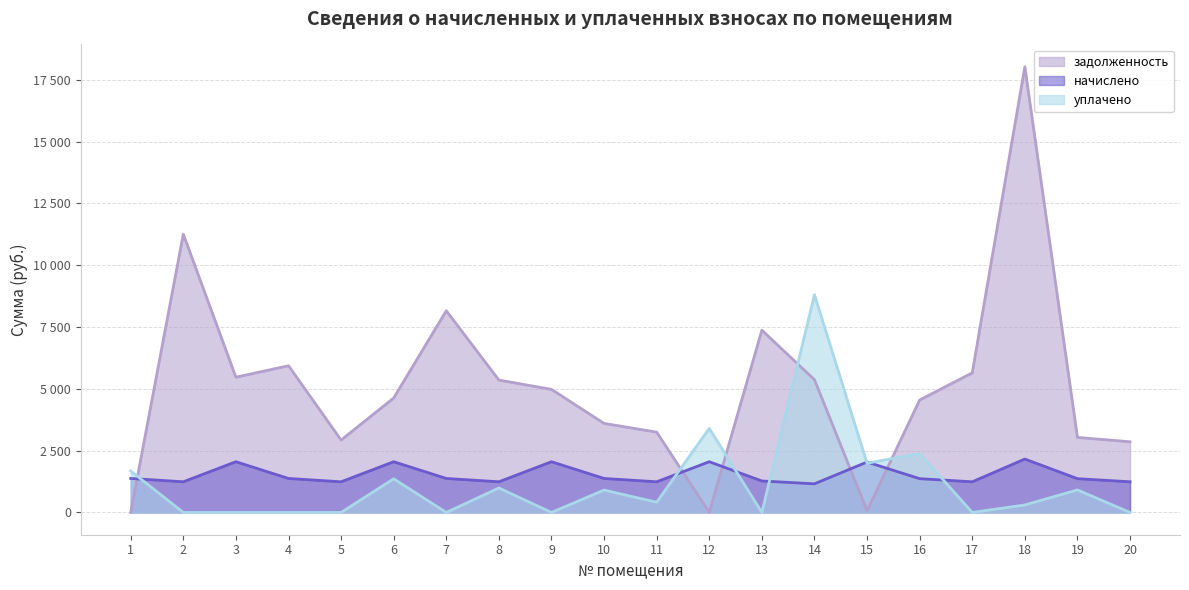

What is the sum of all начислено values?

30505.7